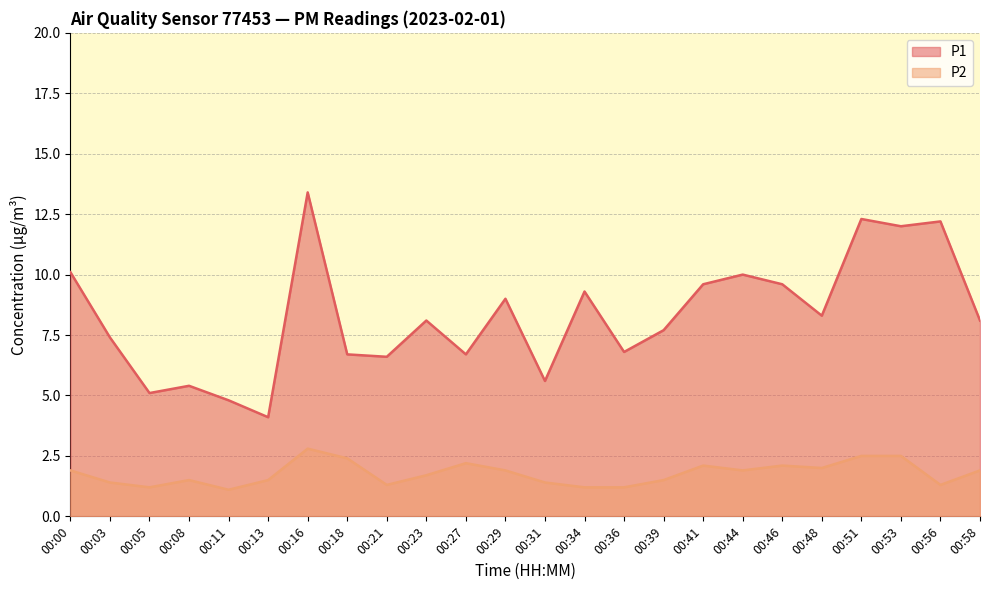

List the series in order of their peak value, lowest first.

P2, P1